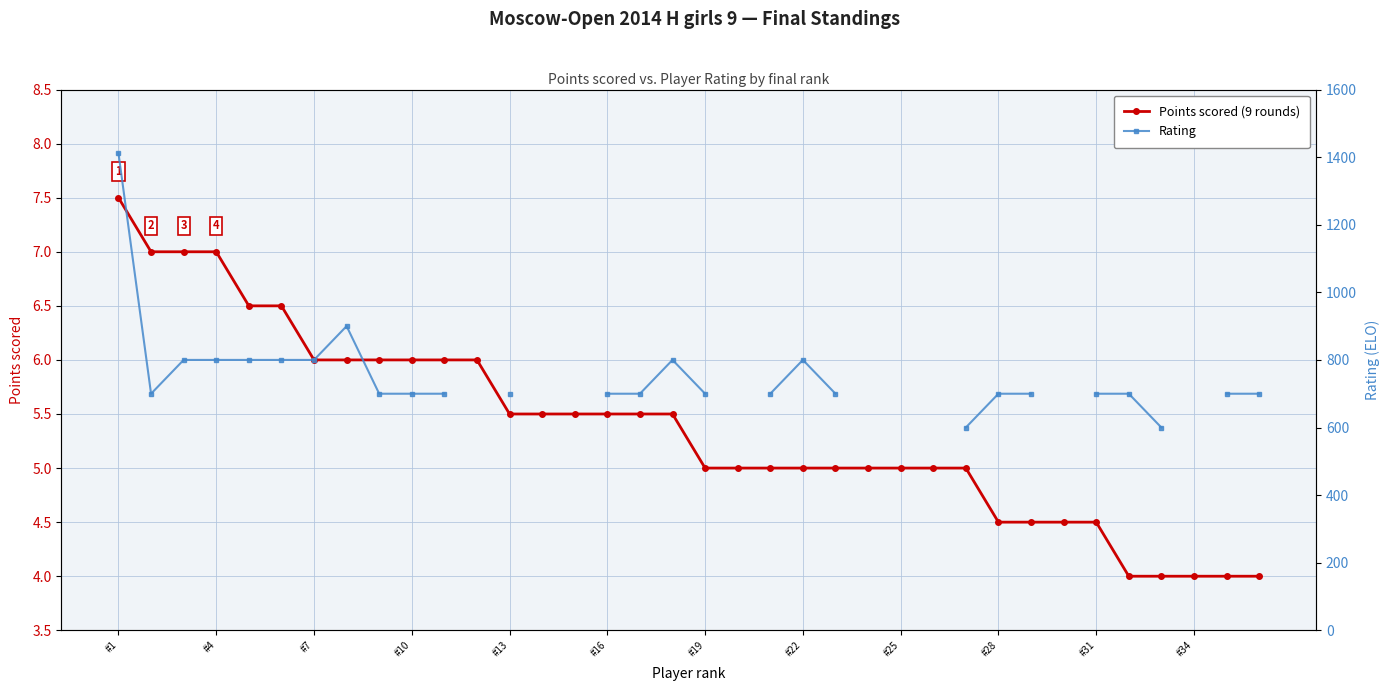

Is it true that Points scored (9 rounds) equals 9.6 at #13?

False